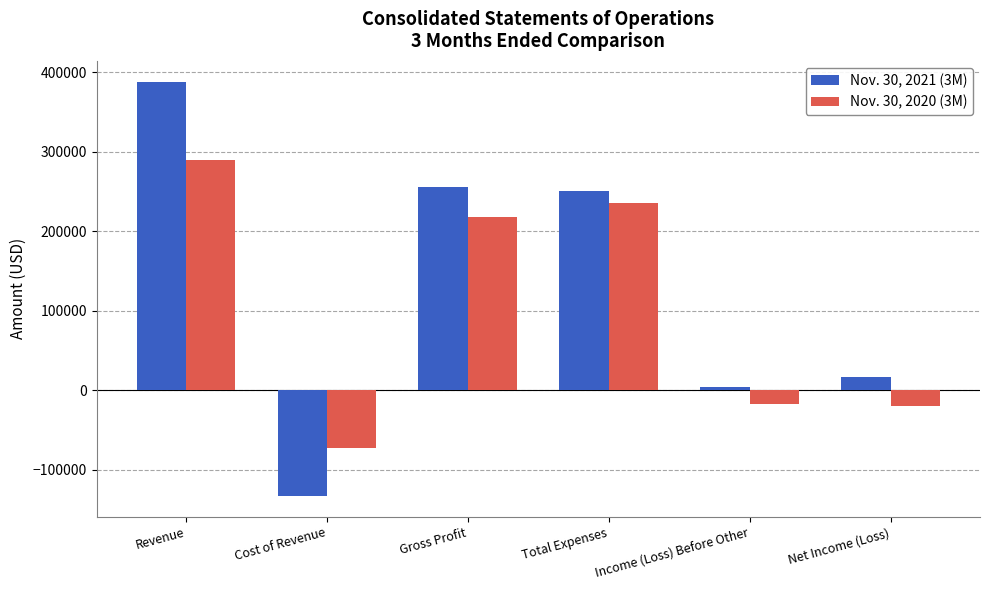

Where is Nov. 30, 2021 (3M) nearest to the value 127631?

Net Income (Loss)